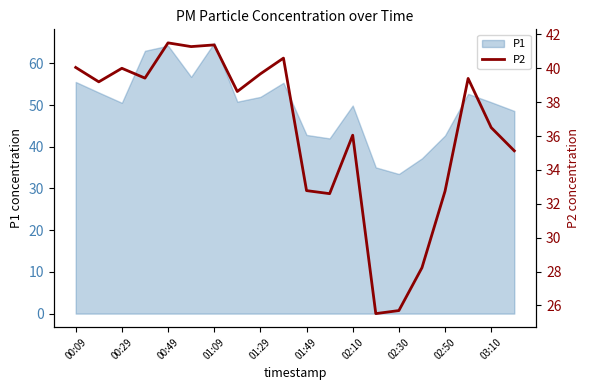

Which category has the lowest value in the P1 series?

02:30